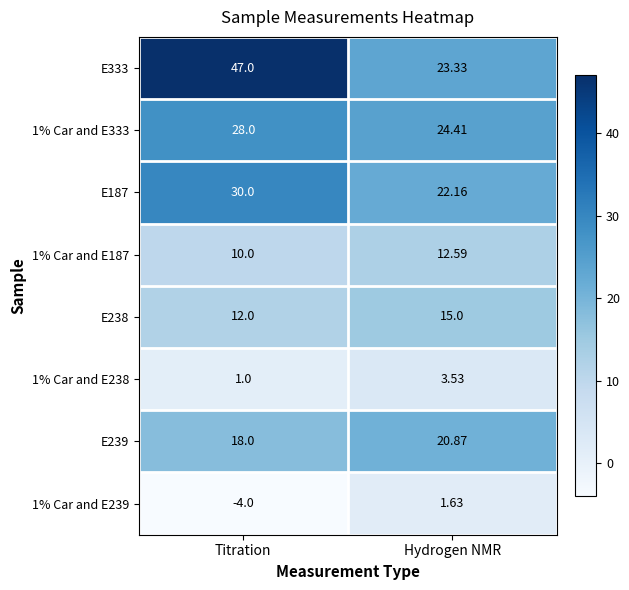

Which series has the largest range (max minus min)?

E333